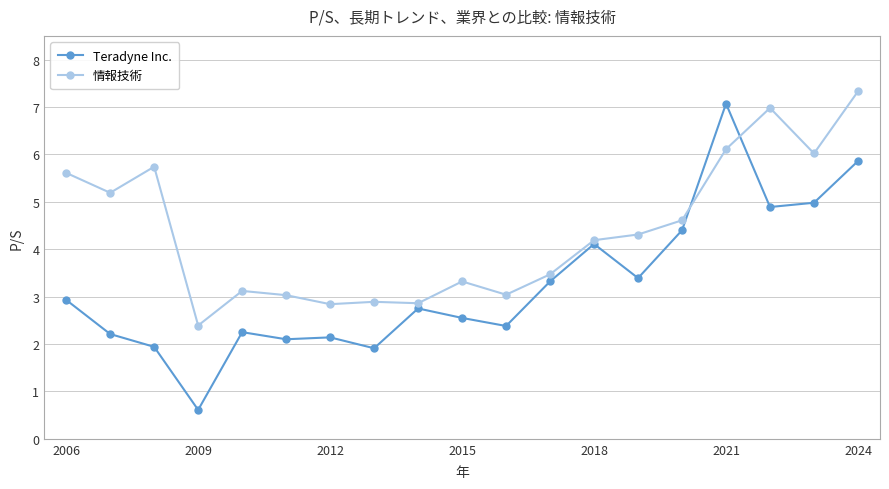

List the series in order of their overall mean, lowest first.

Teradyne Inc., 情報技術